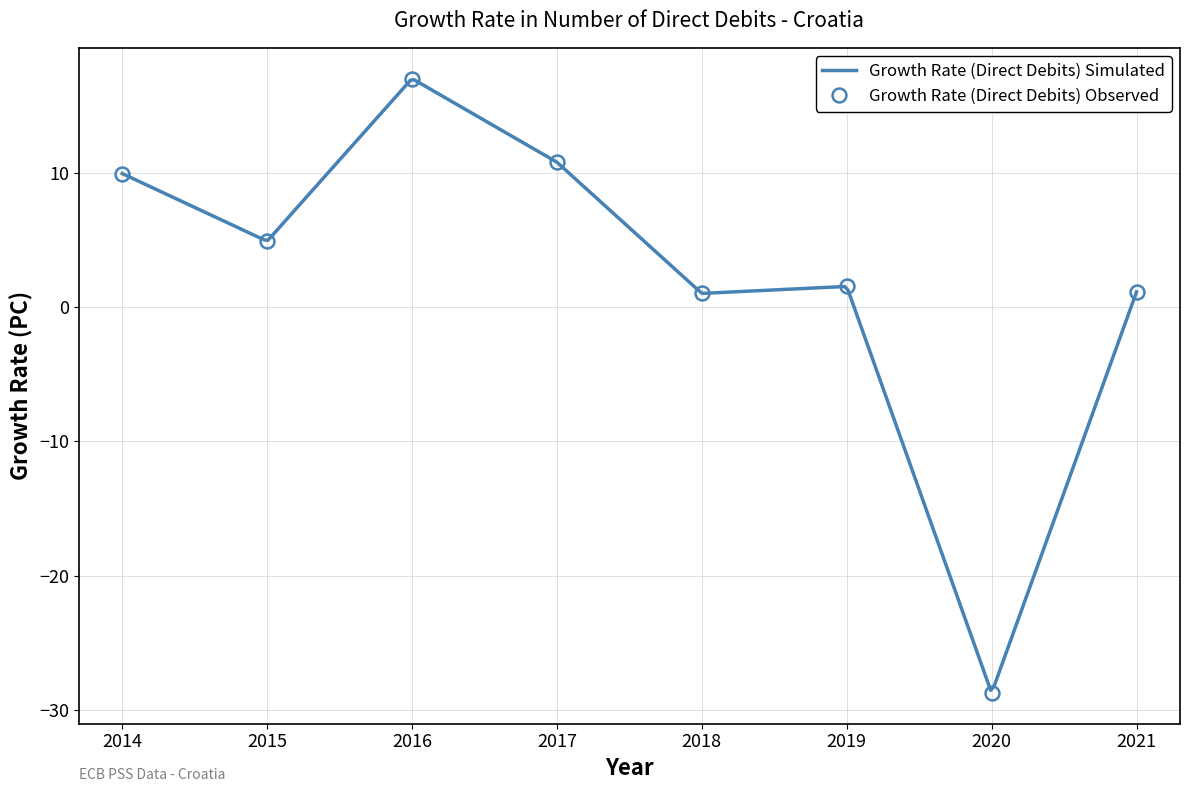

What is the value of the 1st point from the left?

10.0